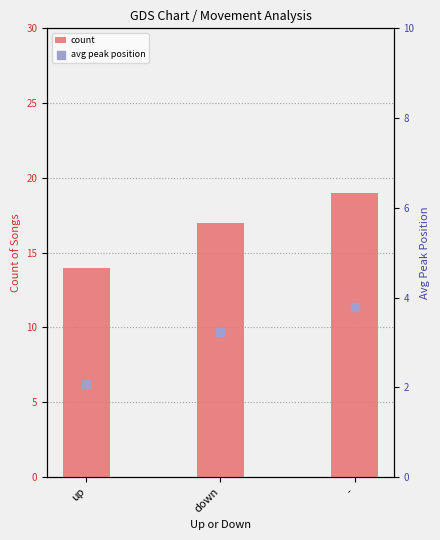

Which series contains the lowest Y value?

avg peak position